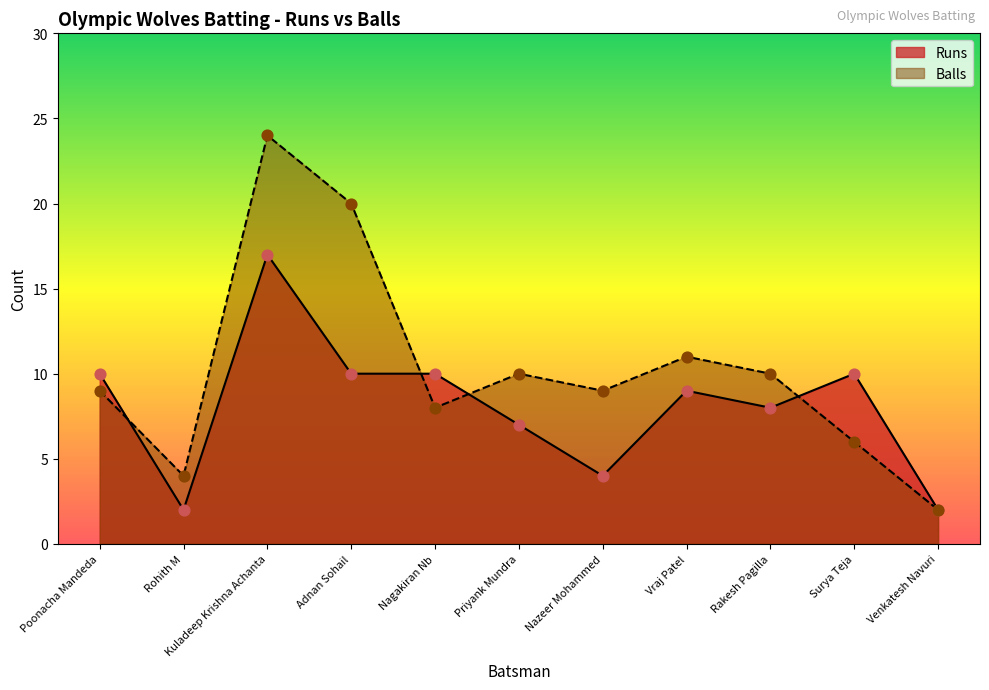

Which series contains the highest Y value?

Balls